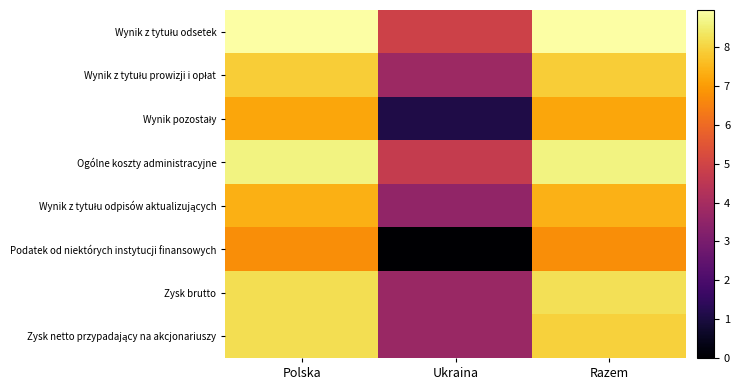

Which has a higher value, Razem or Ukraina?

Razem